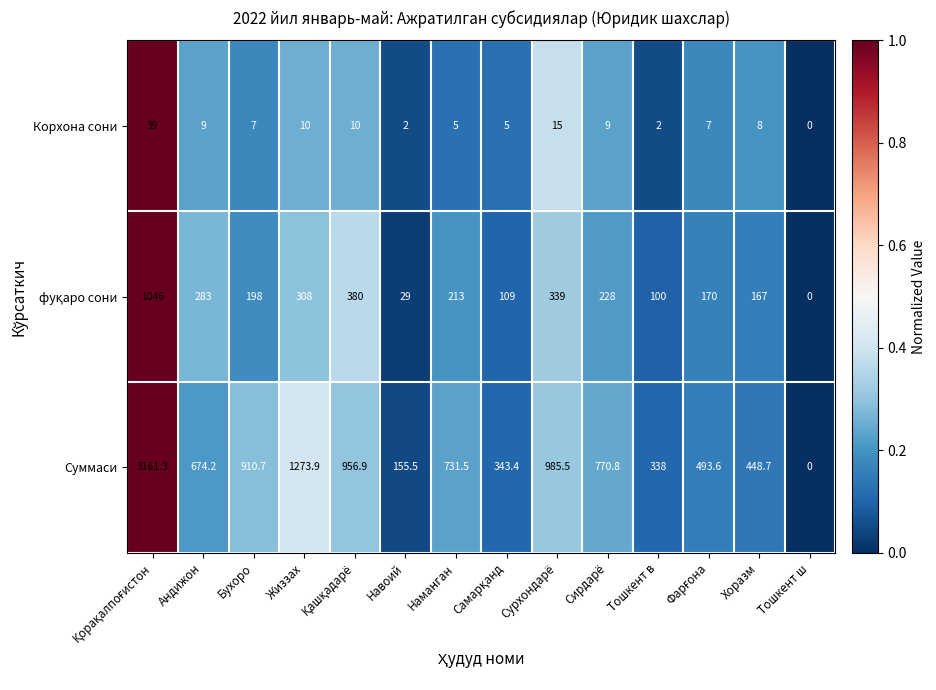

Which series has the largest total across all categories?

Суммаси